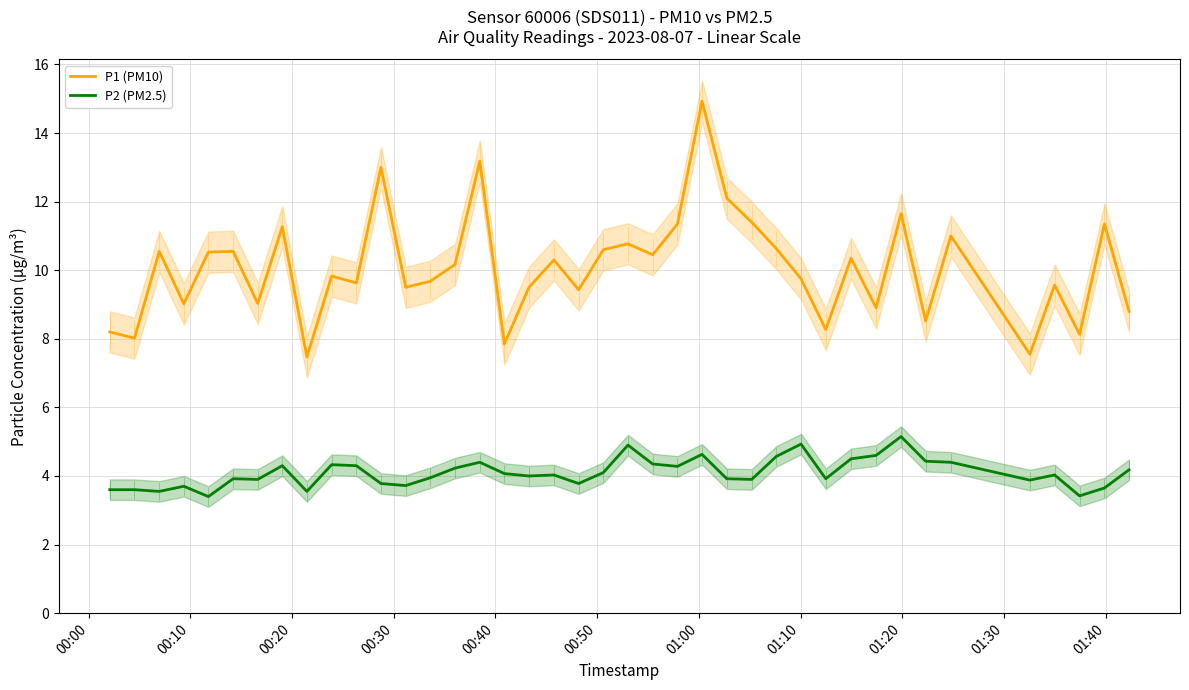

How many values in the P2 (PM2.5) series exceed 4?

21